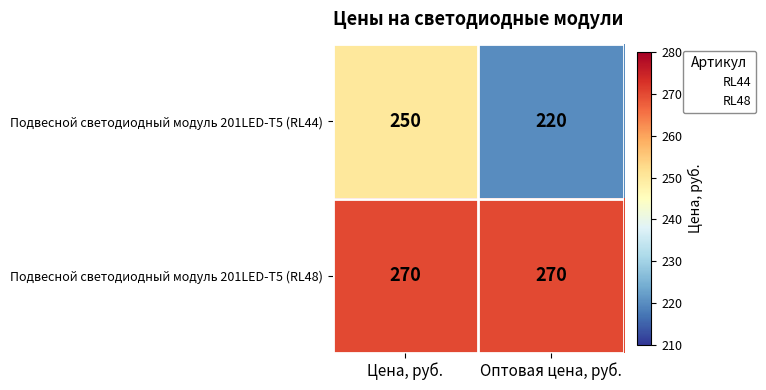

At which category is the sum across all series the highest?

Цена, руб.